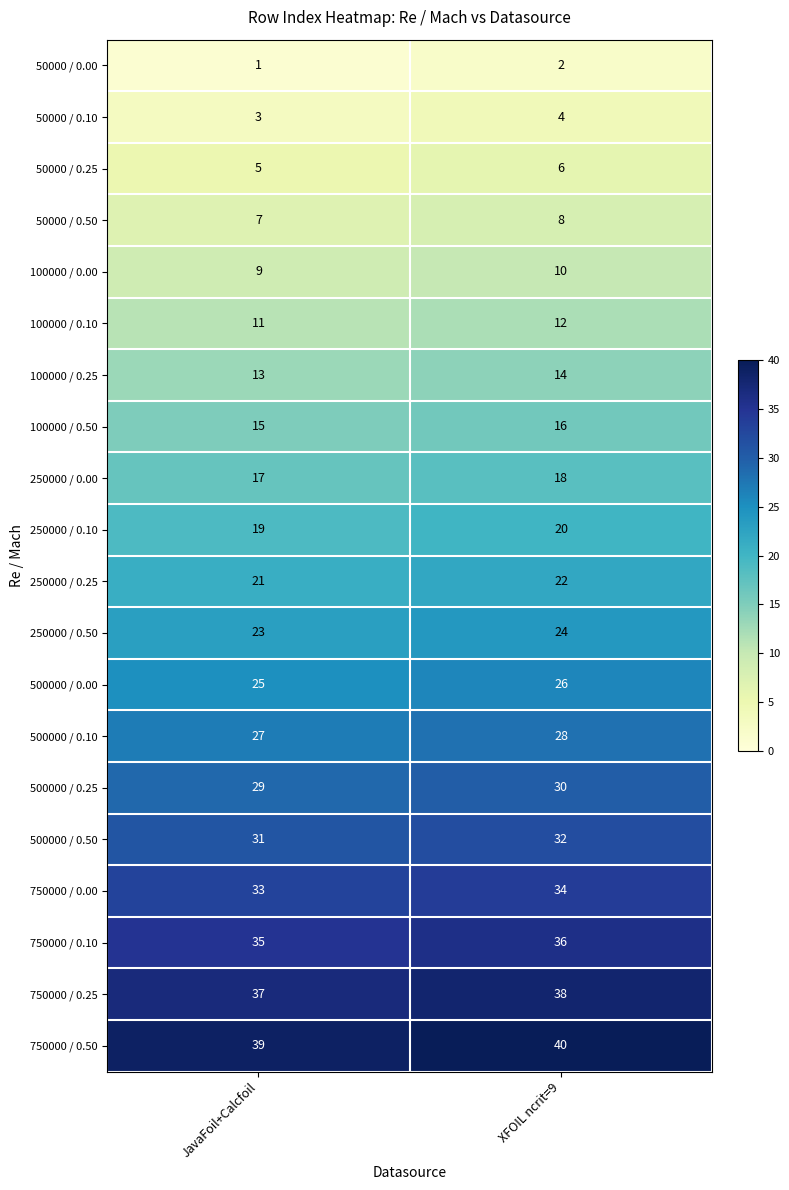

Which category has the lowest value across all series?

JavaFoil+Calcfoil